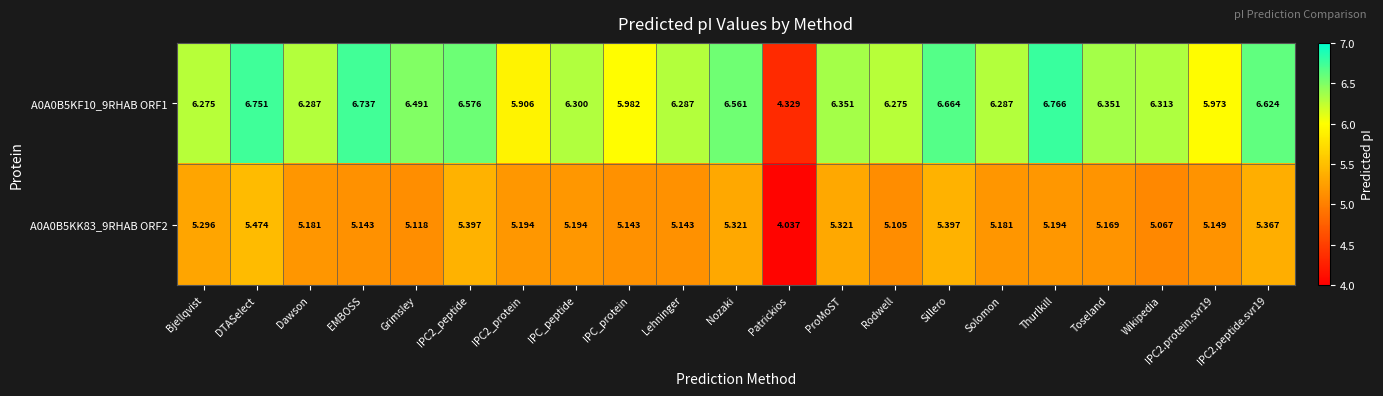

Rank the series by their maximum value, from lowest to highest.

A0A0B5KK83_9RHAB ORF2, A0A0B5KF10_9RHAB ORF1